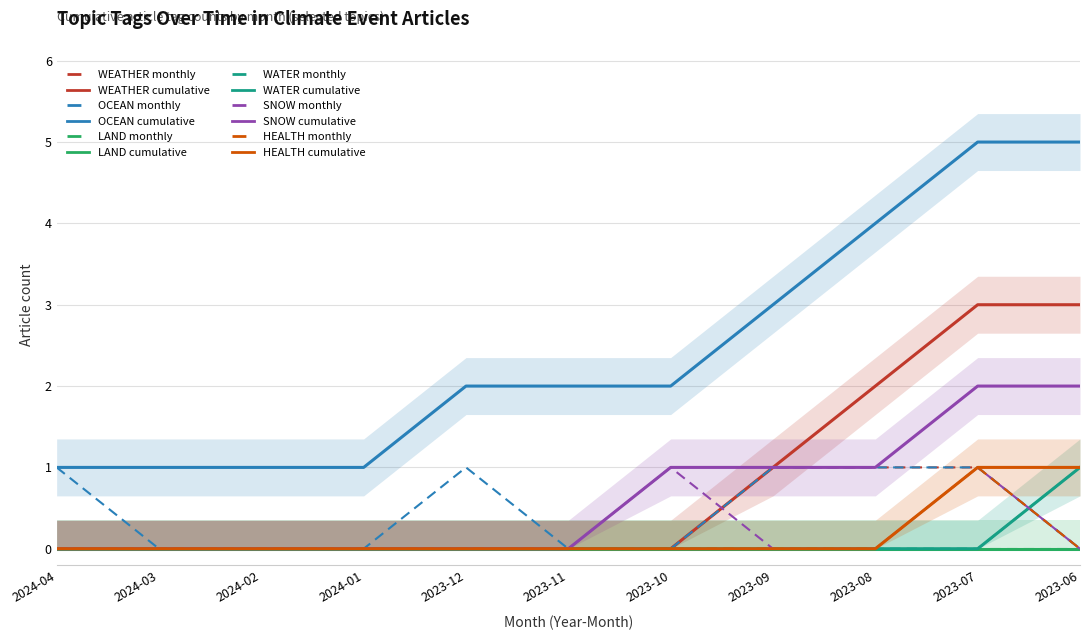

What position from the left is 2023-09?

8